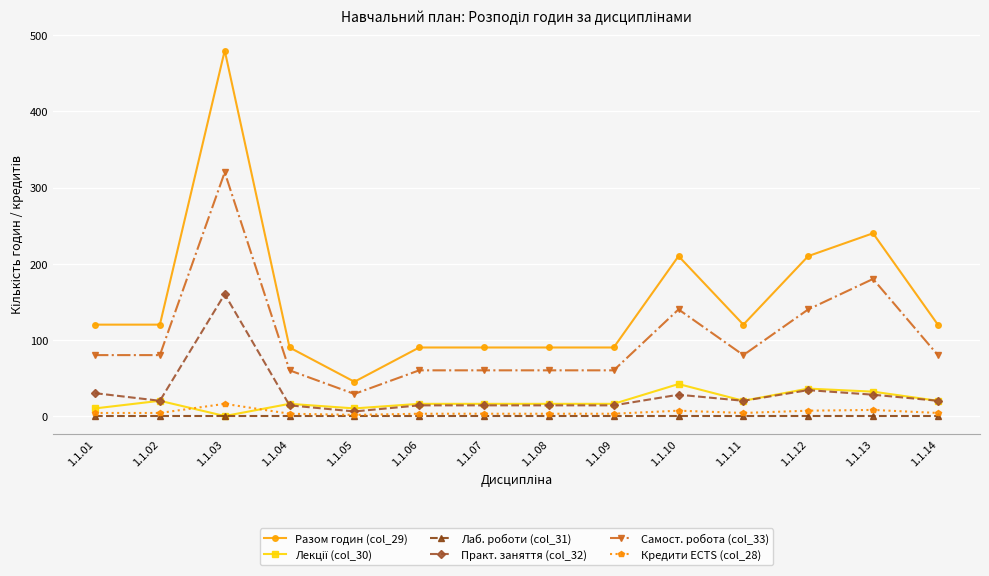

Is the value of Самост. робота (col_33) at 1.1.02 greater than the value of Кредити ECTS (col_28) at 1.1.05?

Yes